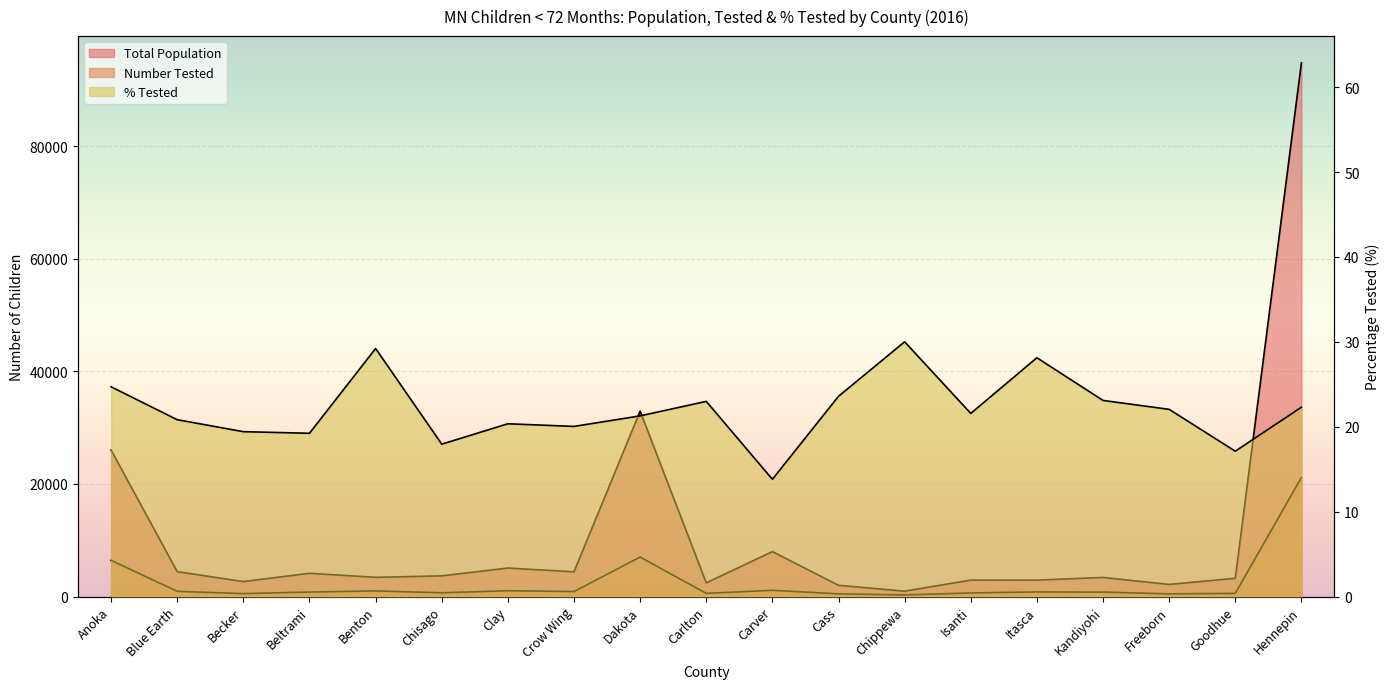

At how many categories does at least one series exceed 64941?

1